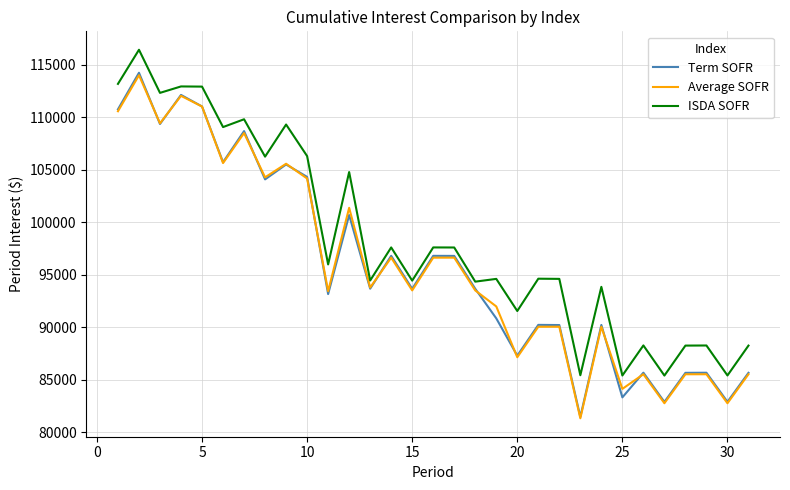

Is this an area chart (filled region under the line)?

No